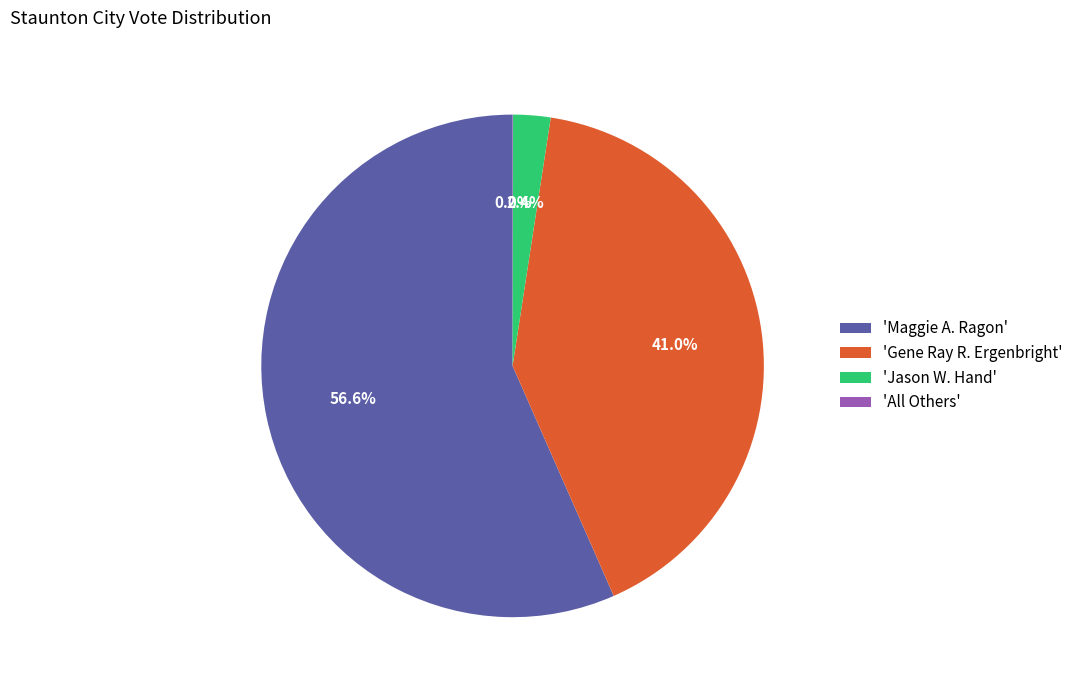

Between 'Jason W. Hand' and 'Maggie A. Ragon', which is larger?

'Maggie A. Ragon'